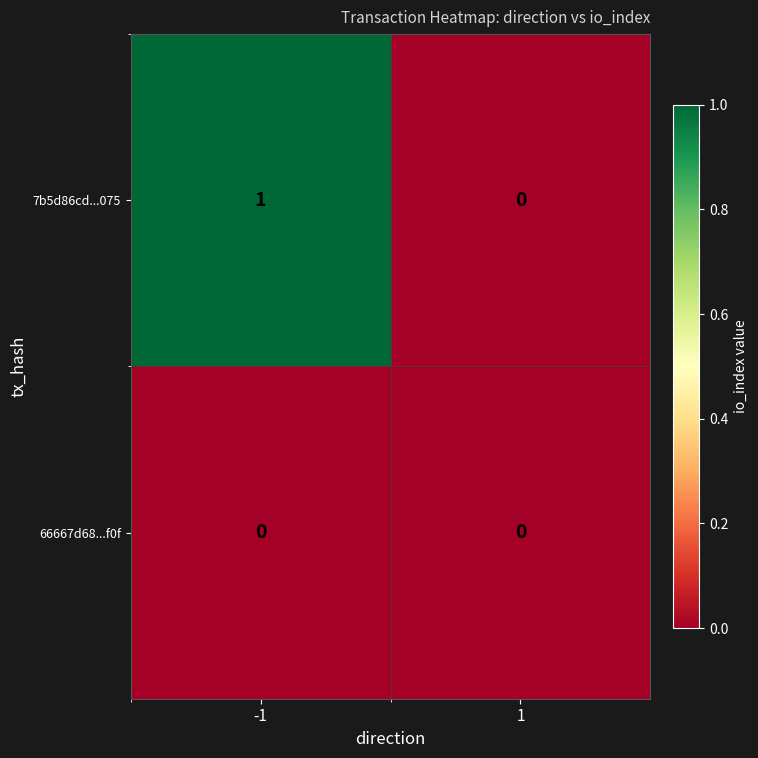

Which series has the largest total across all categories?

7b5d86cd...075